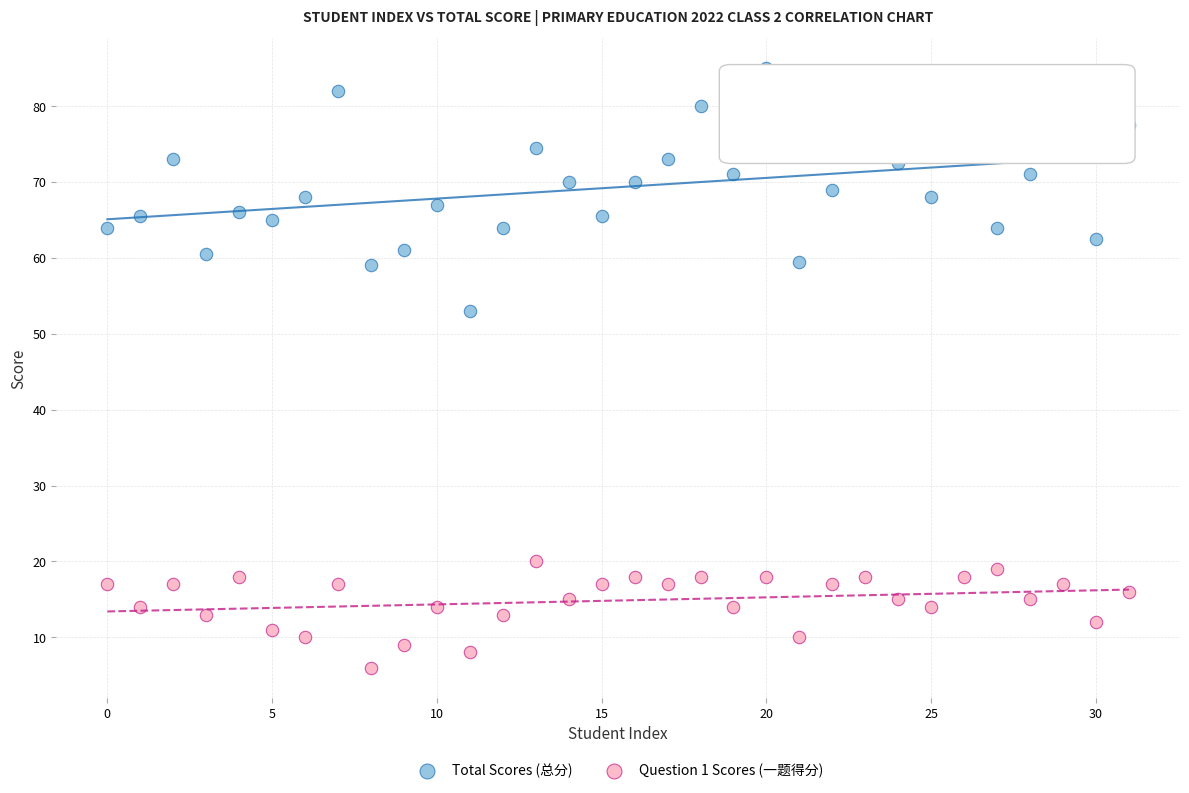

Across all series, what Y value is closest to 45?

53.0